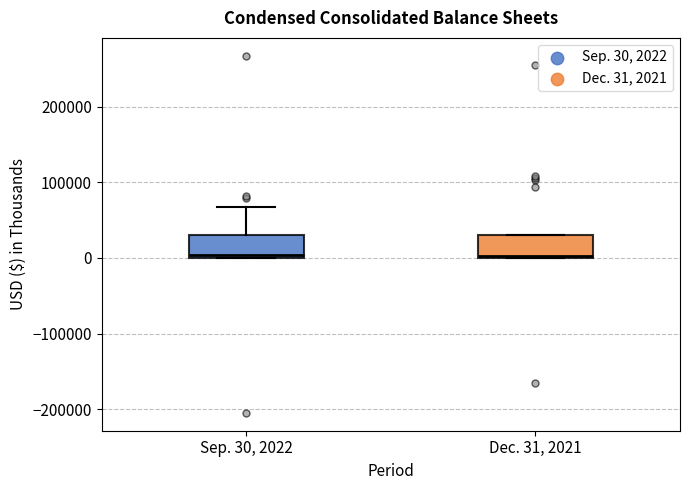

Reading left to right, read every box against the y-axis: the position of its median line, the range the box covers, and the ends of its whiskers. The values are not printed on the chart, so give them approximately, as read against the axis.

Sep. 30, 2022: median 0 (just above the box's lower edge), box 0 to 30000, whiskers 0 to 70000
Dec. 31, 2021: median 0, box 0 to 30000, whiskers 0 to 30000